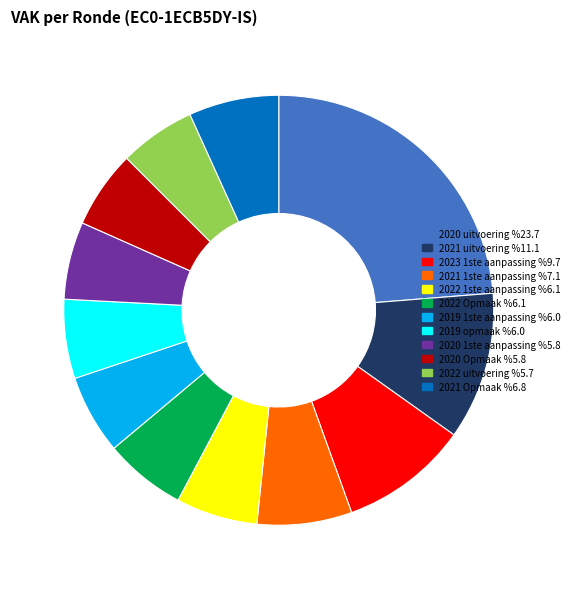

How many slices are in this pie chart?

12